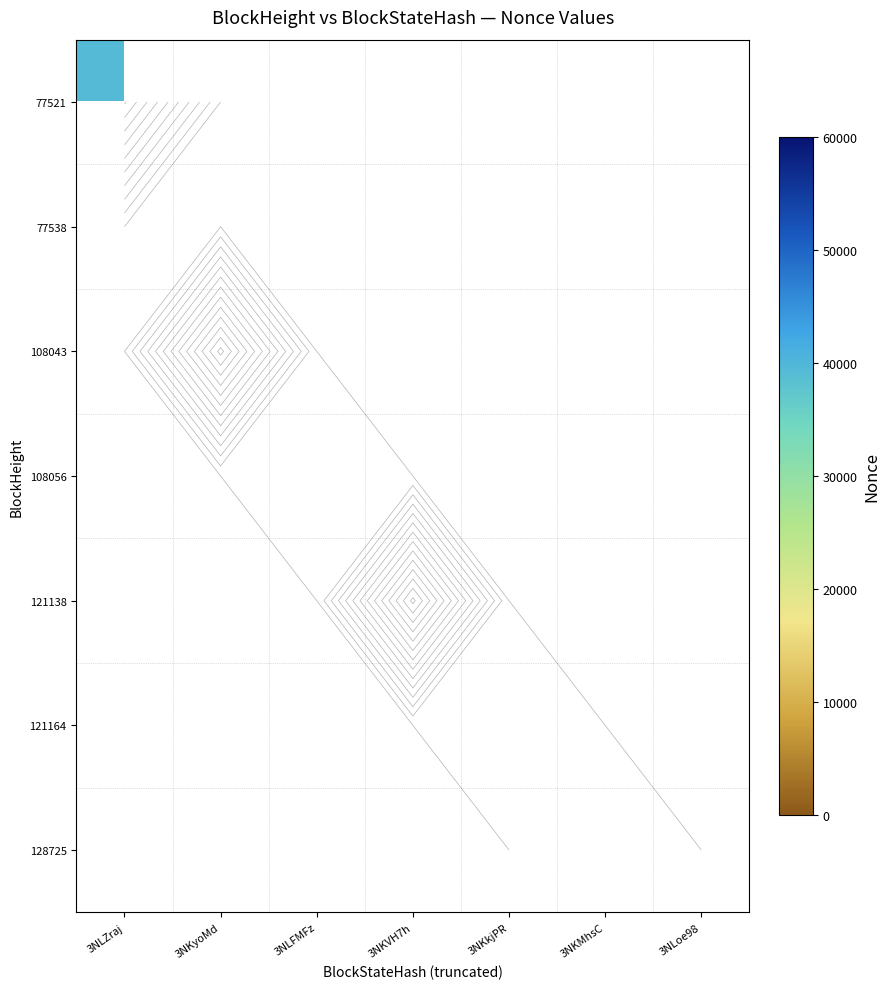

Which label corresponds to the smallest value in the chart?

3NLFMFz